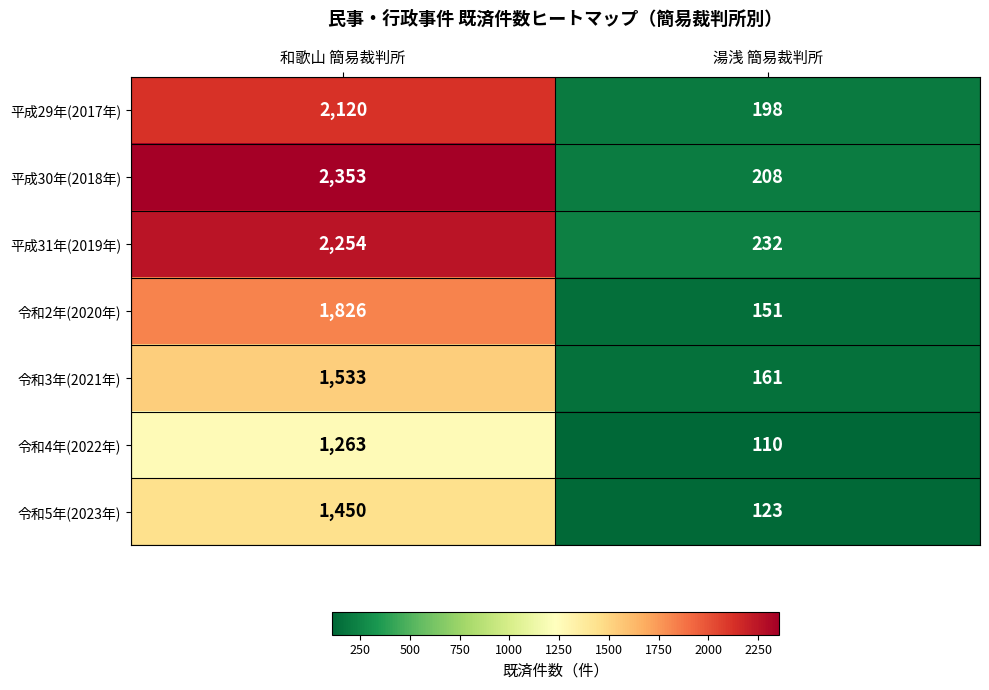

Which category has the highest value in the 令和4年(2022年) series?

和歌山 簡易裁判所